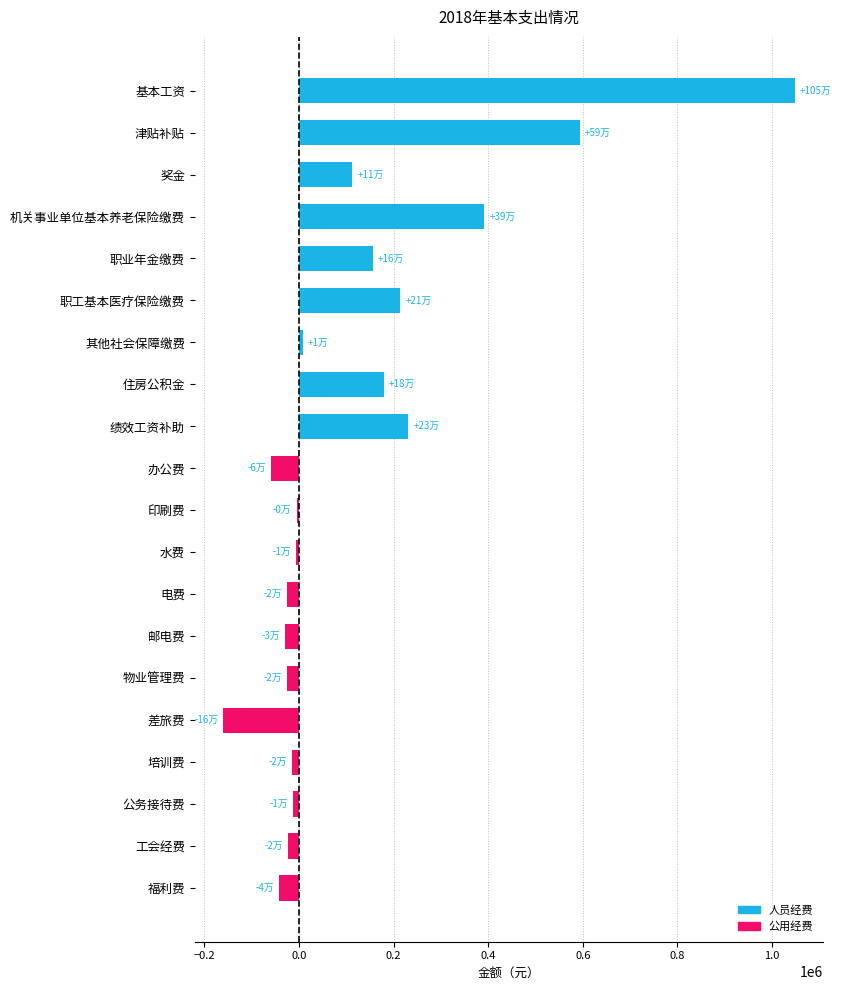

What are all the series names shown in the legend?

人员经费, 公用经费